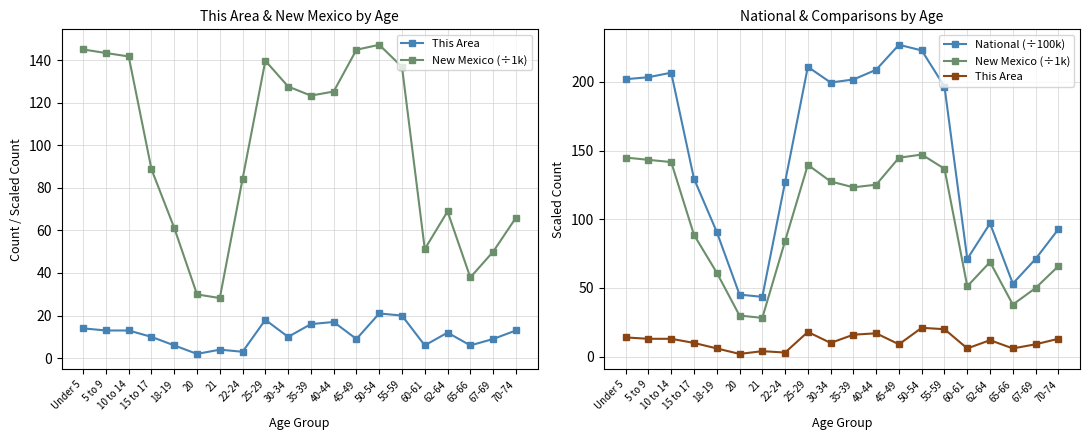

Where is the first local minimum for National (÷100k)?

21